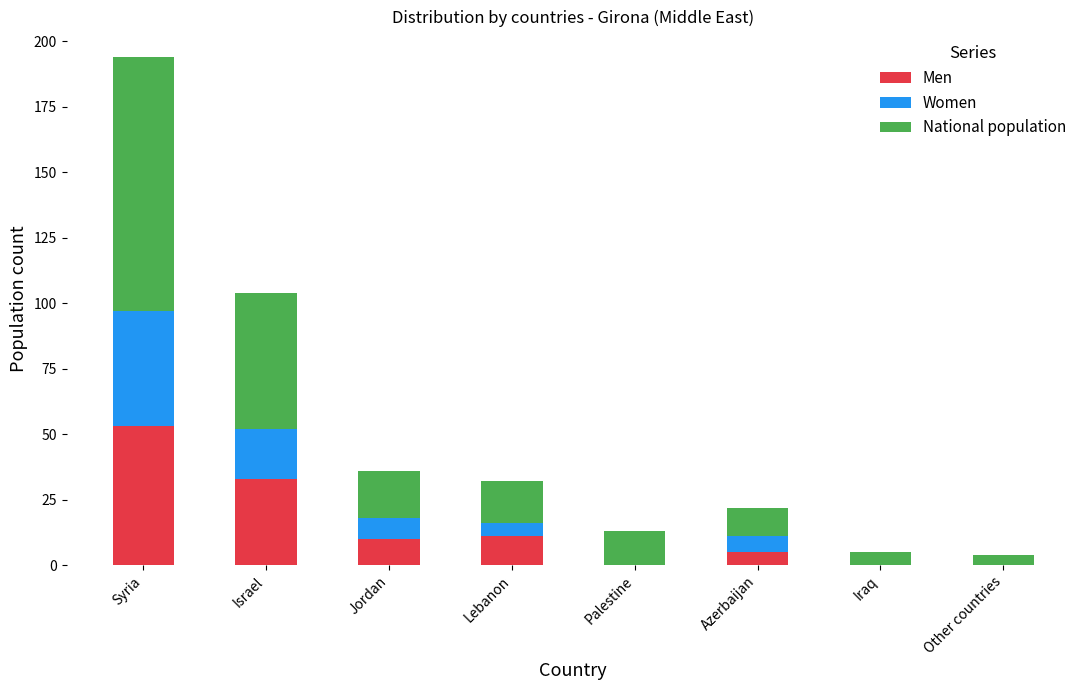

What is the highest value of the Men series?

53